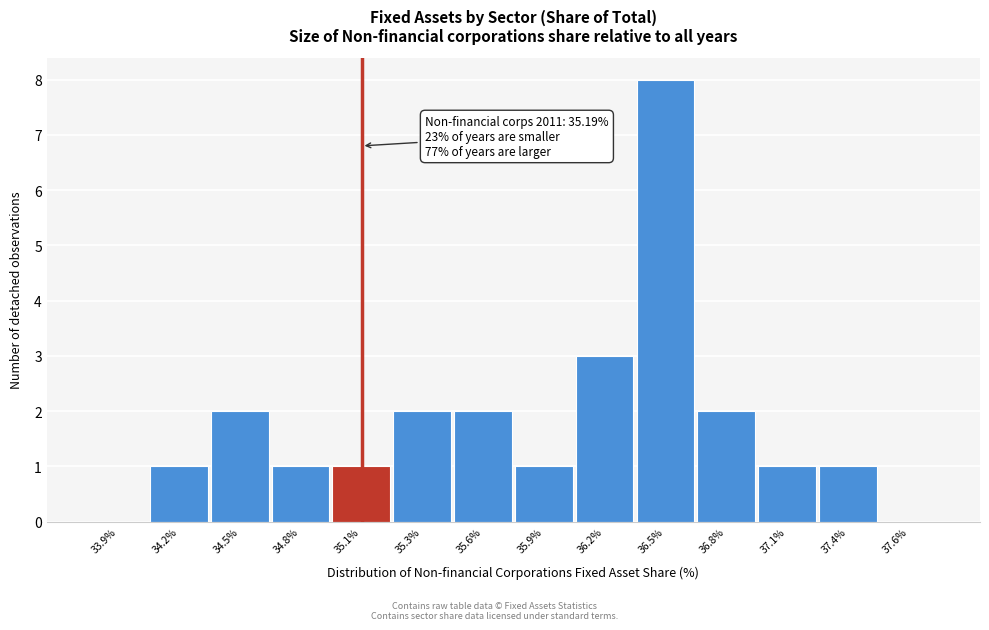

Reading right to left, what are all the values shown in this chart?

37.6%=0	37.4%=1	37.1%=1	36.8%=2	36.5%=8	36.2%=3	35.9%=1	35.6%=2	35.3%=2	35.1%=1	34.8%=1	34.5%=2	34.2%=1	33.9%=0